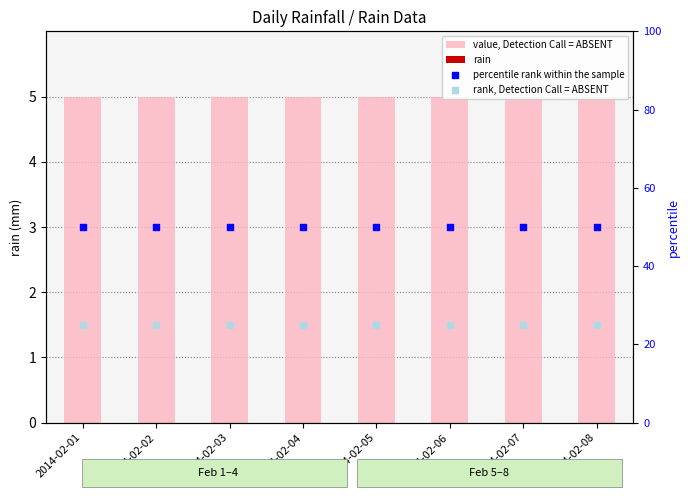

Which series has the largest Y range (max minus min)?

value, Detection Call = ABSENT